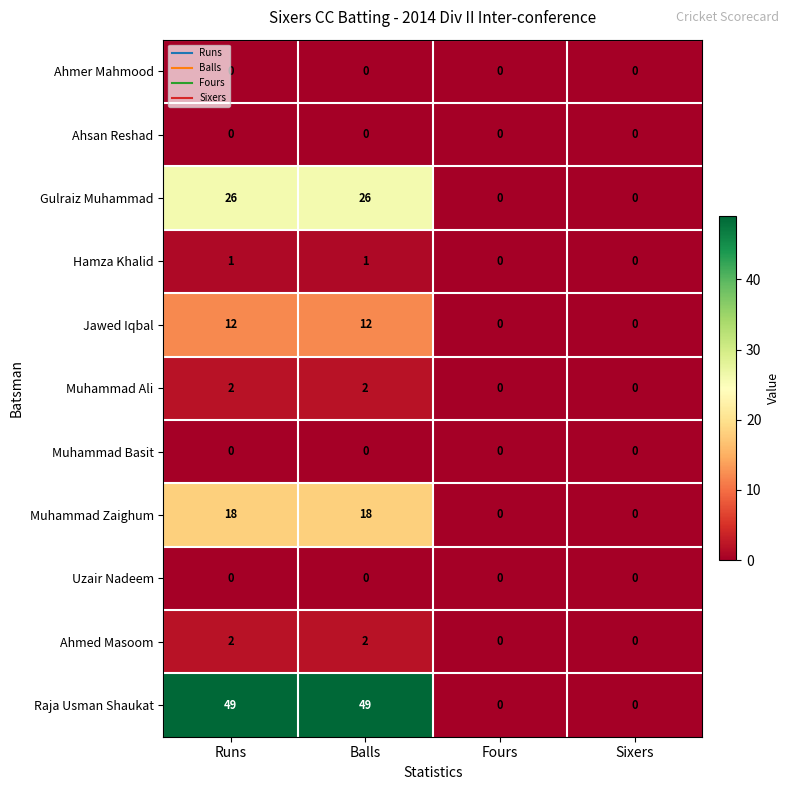

Which series has the largest total across all categories?

Raja Usman Shaukat